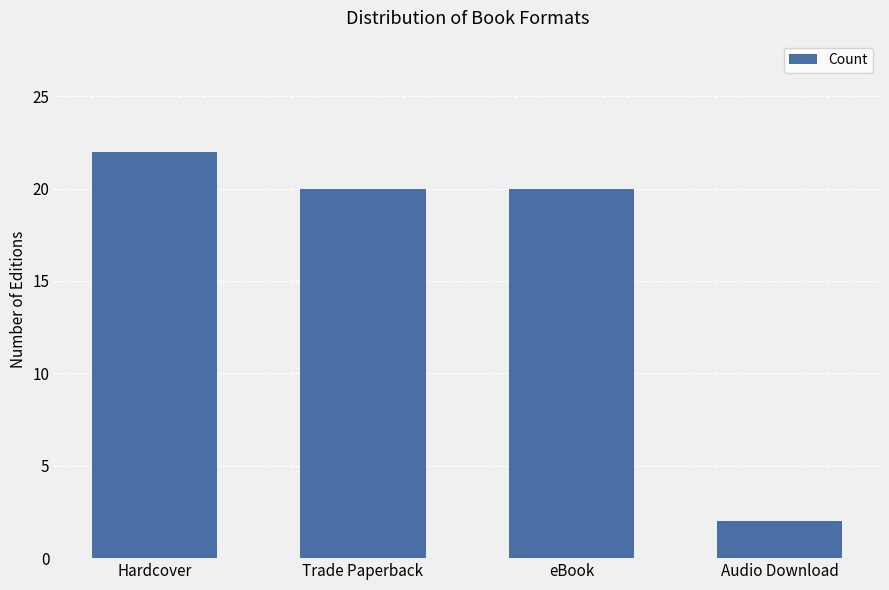

What is the sum of the values at eBook and Audio Download?

22